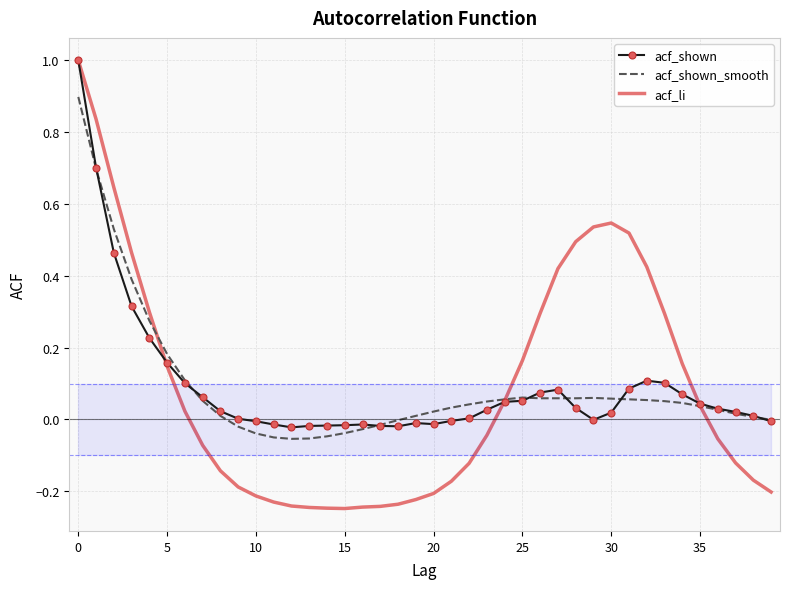

Which series has the widest spread of values?

acf_li